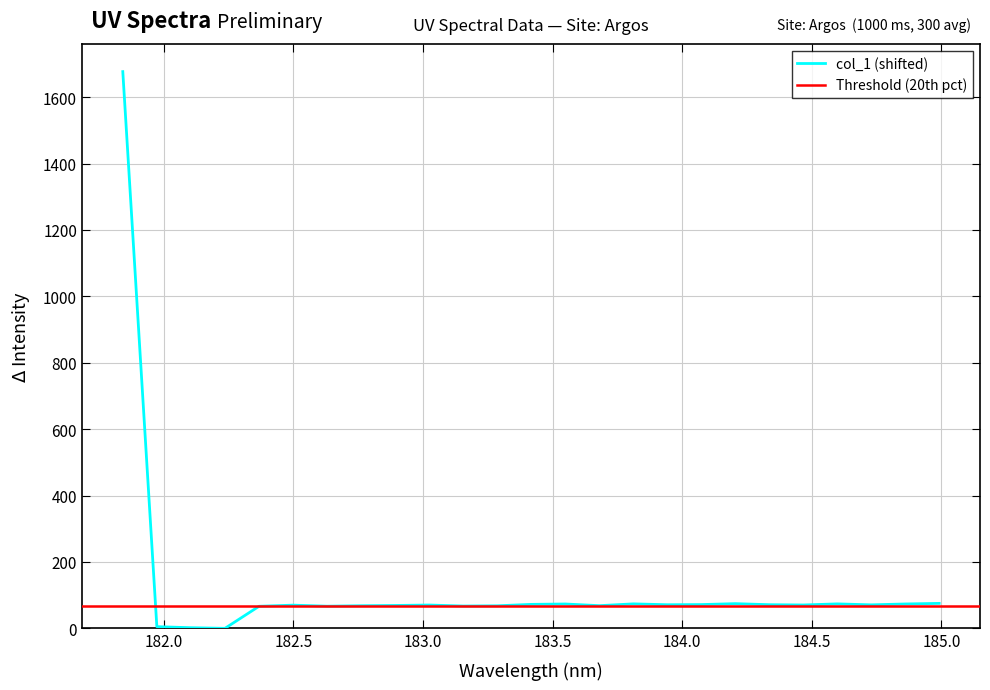

What is the highest value of the col_1 (shifted) series?

1677.1